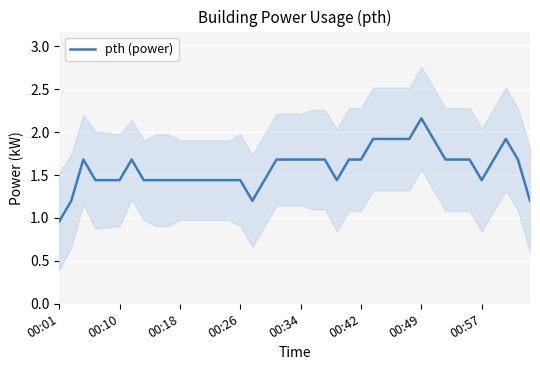

Is this an area chart (filled region under the line)?

No